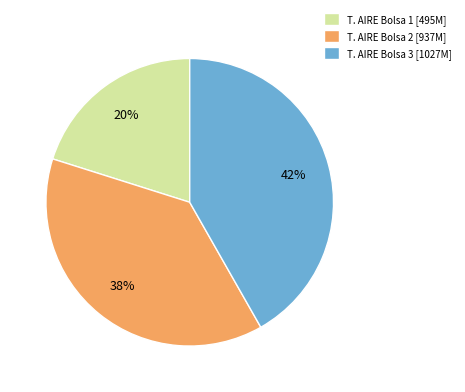

To the nearest percent, what is the difference between the T. AIRE Bolsa 2 and T. AIRE Bolsa 1 slice percentages?

18%